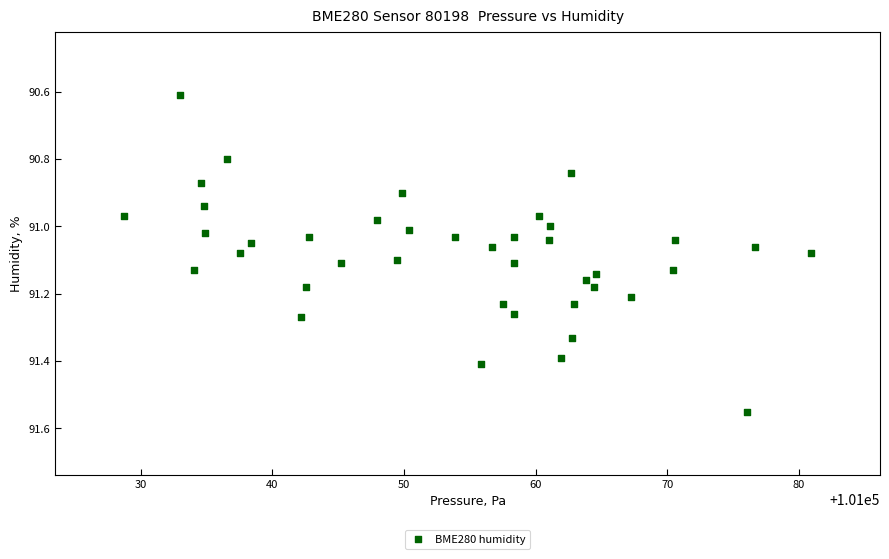

What is the range of X values (max minus min)?

52.2